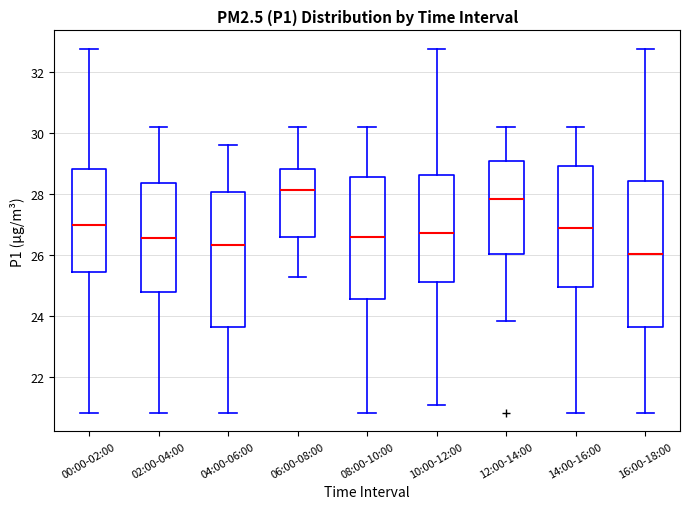

Where does the median line of the box for 08:00-10:00 sit on the y-axis? The values are not printed on the chart, so give them approximately, as read against the axis.

26.6